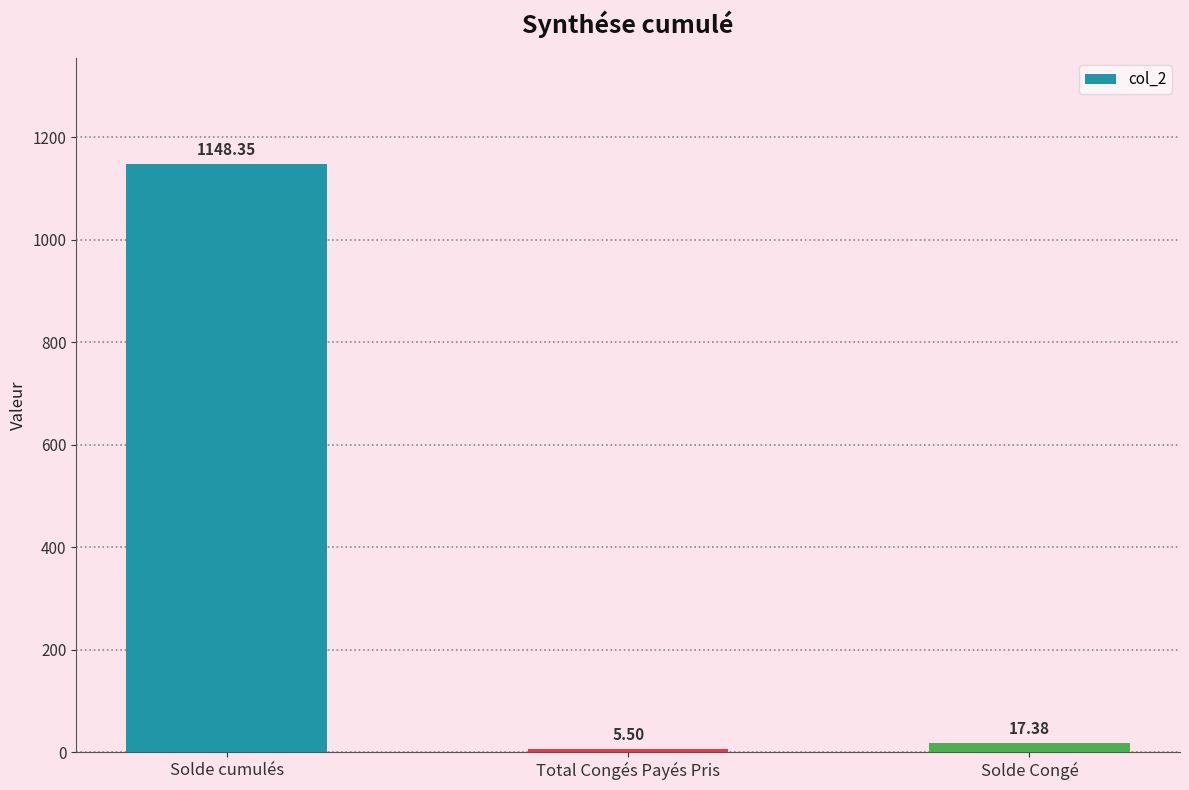

Is it true that the value at Solde cumulés is 1754.1?

False